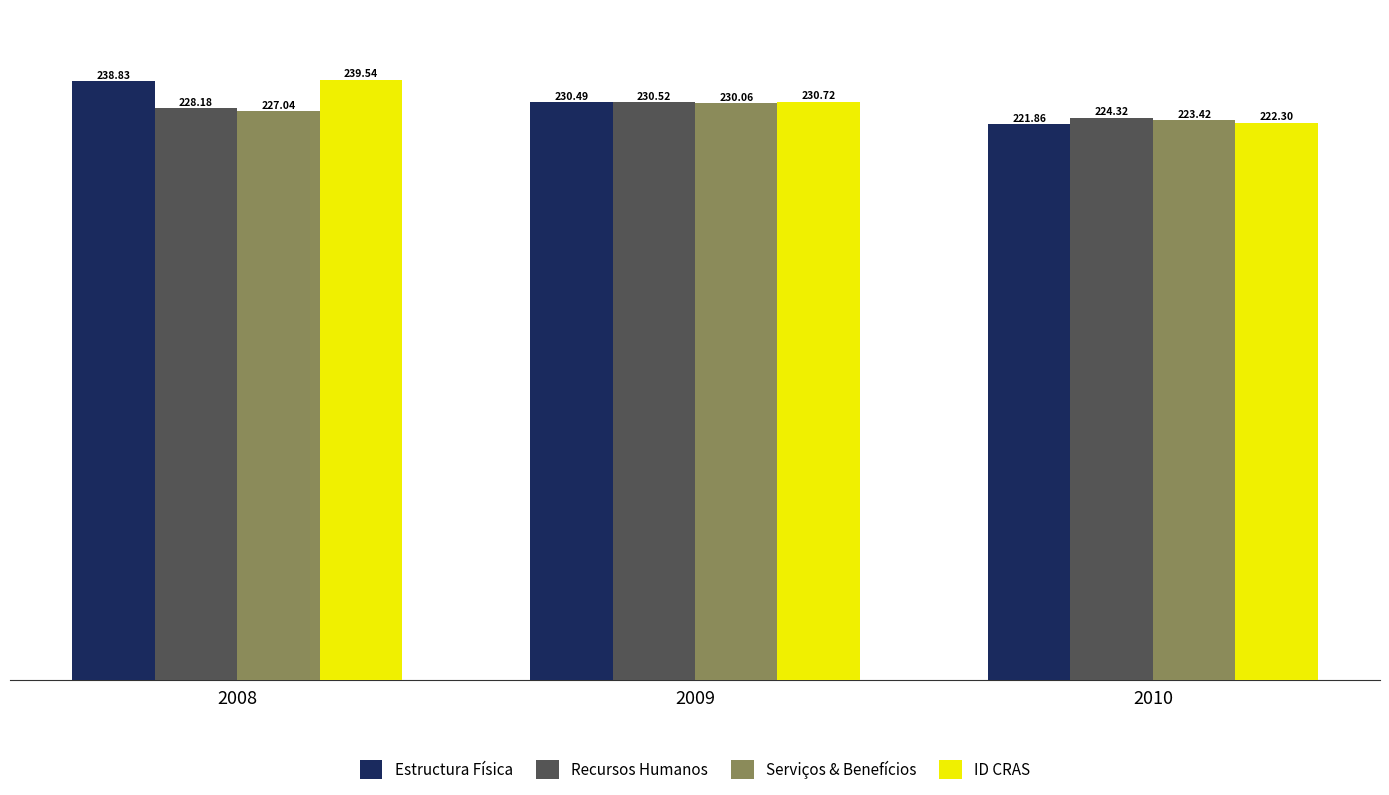

Is it true that Recursos Humanos equals 326.7 at 2010?

False